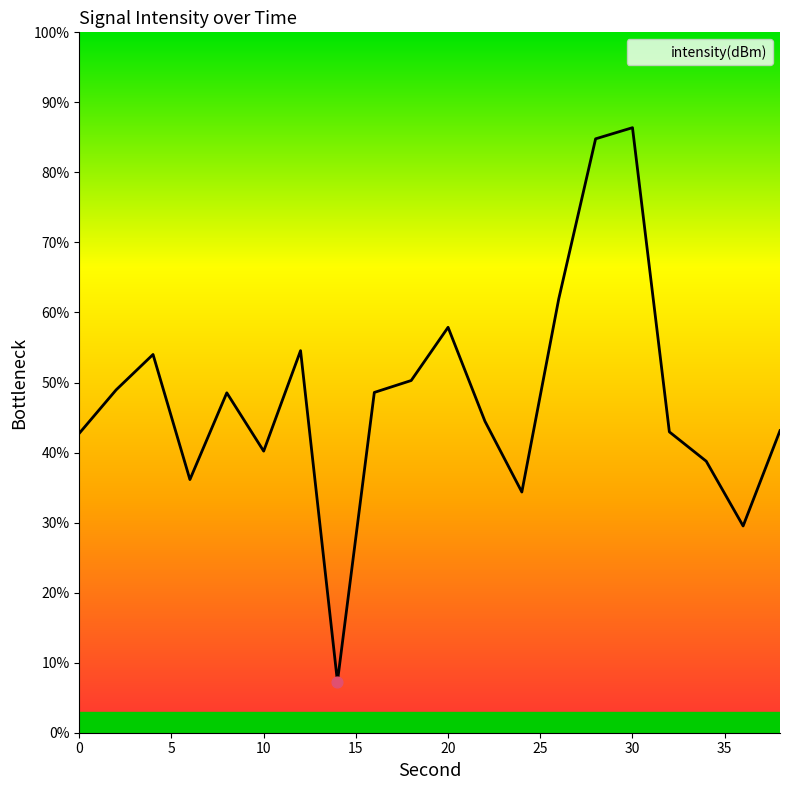

What is the difference between the maximum and minimum values?

79.1